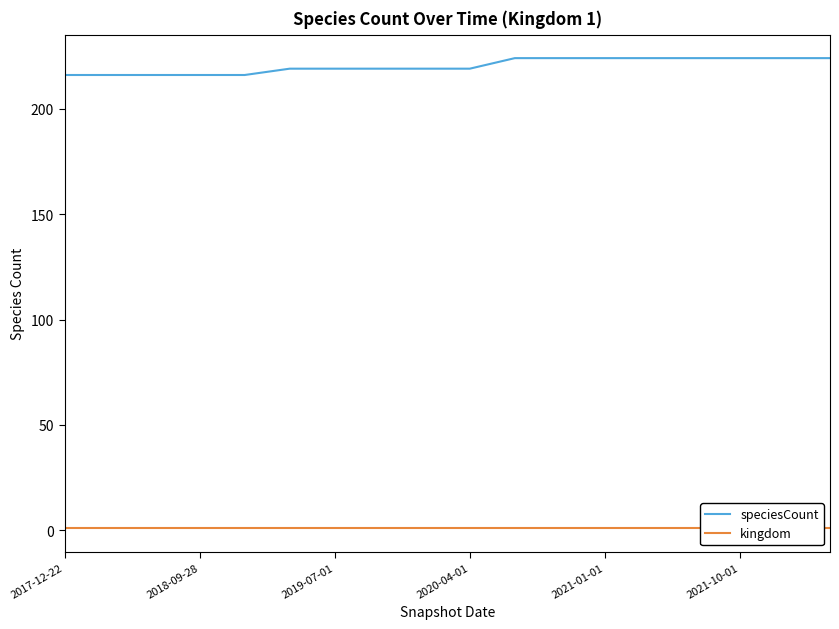

What is the minimum value for kingdom?

1